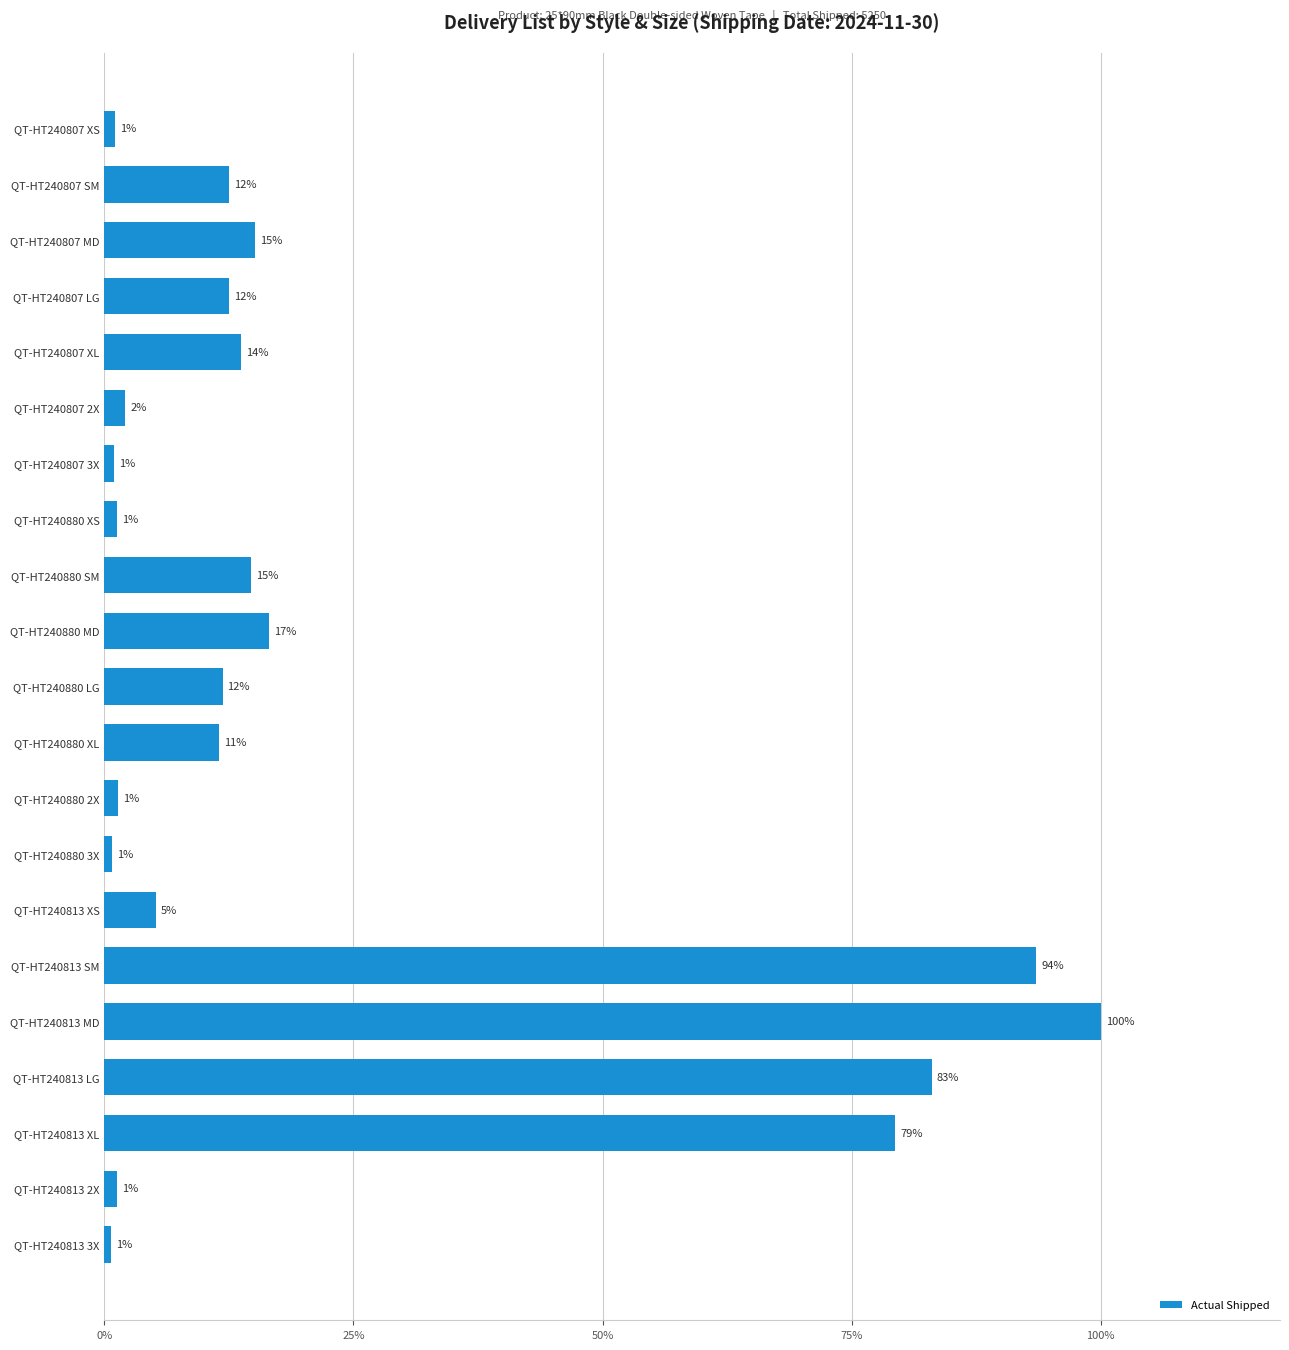

Does the chart contain any negative values?

No